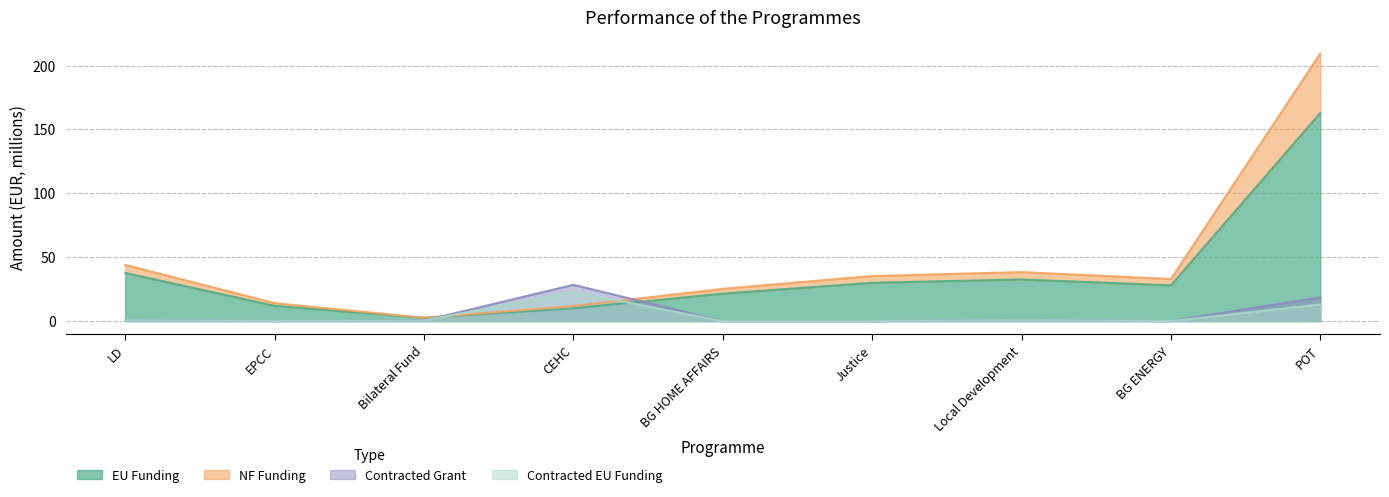

Which series has the largest range (max minus min)?

NF Funding